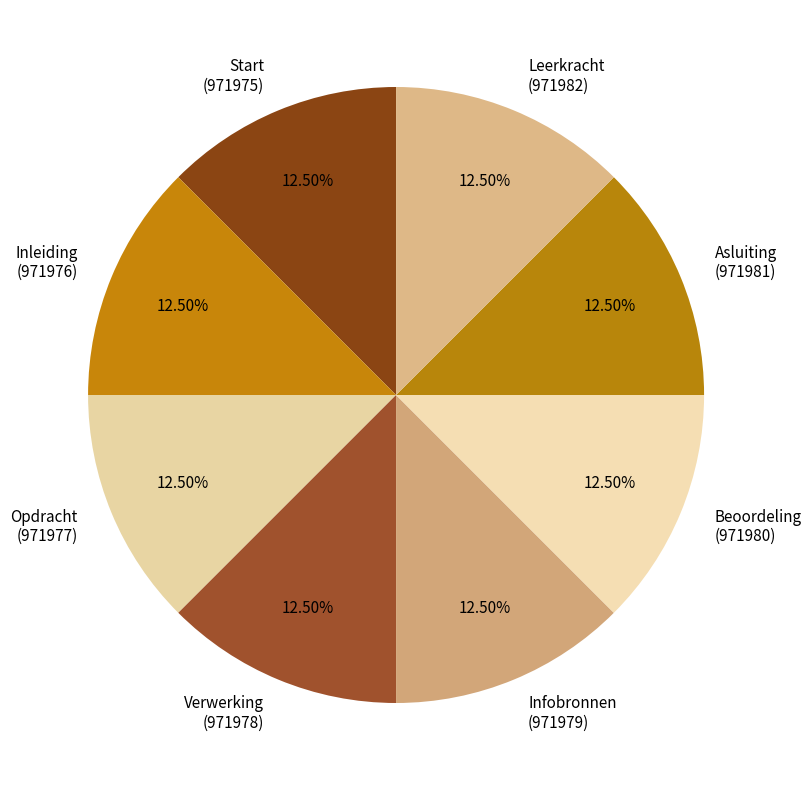

What is the ratio of the value at Opdracht to the value at Start?

1.0